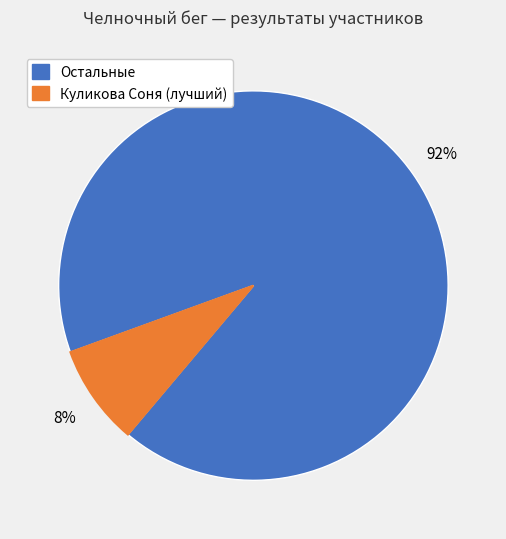

To the nearest percent, what is the average slice percentage?

50%